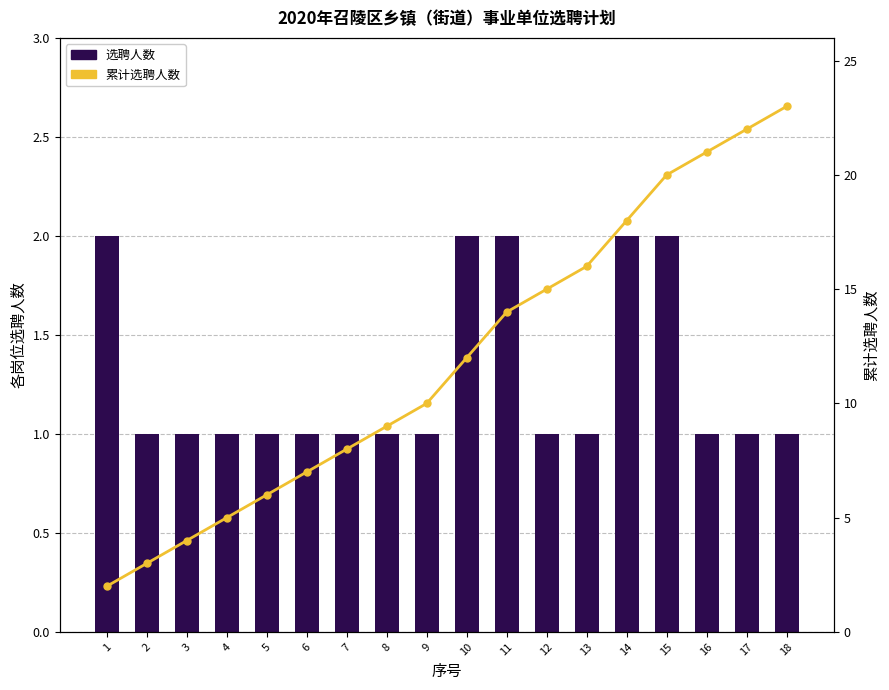

How many data points does each series have?

18